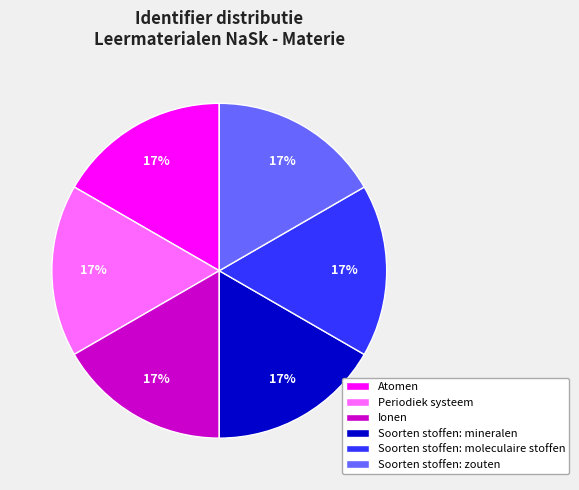

The Periodiek systeem slice represents 7% of the pie. True or false?

False